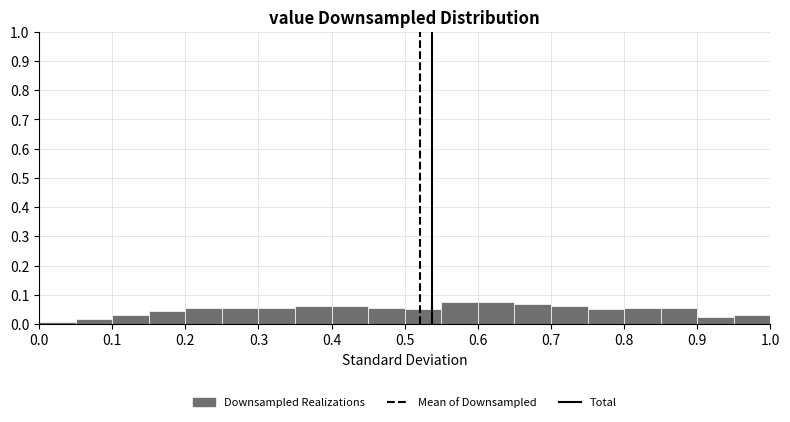

Reading left to right, list every bar in this chart as the range it spans on the x-axis followed by its height. The values are not printed on the chart, so give them approximately, as read against the axis.

0.00 to 0.05: under 0.01
0.05 to 0.10: 0.02
0.10 to 0.15: 0.03
0.15 to 0.20: 0.04
0.20 to 0.25: 0.06
0.25 to 0.30: 0.06
0.30 to 0.35: 0.06
0.35 to 0.40: 0.06
0.40 to 0.45: 0.06
0.45 to 0.50: 0.06
0.50 to 0.55: 0.05
0.55 to 0.60: 0.08
0.60 to 0.65: 0.08
0.65 to 0.70: 0.07
0.70 to 0.75: 0.06
0.75 to 0.80: 0.05
0.80 to 0.85: 0.06
0.85 to 0.90: 0.06
0.90 to 0.95: 0.03
0.95 to 1.00: 0.03